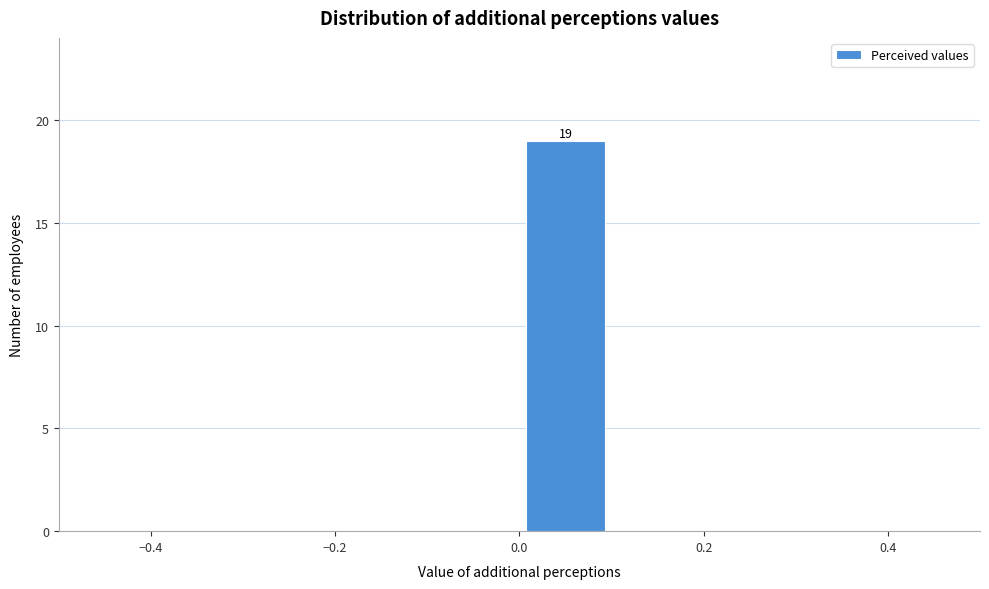

Over which range of the x-axis is the bar tallest?

0.0 to 0.1